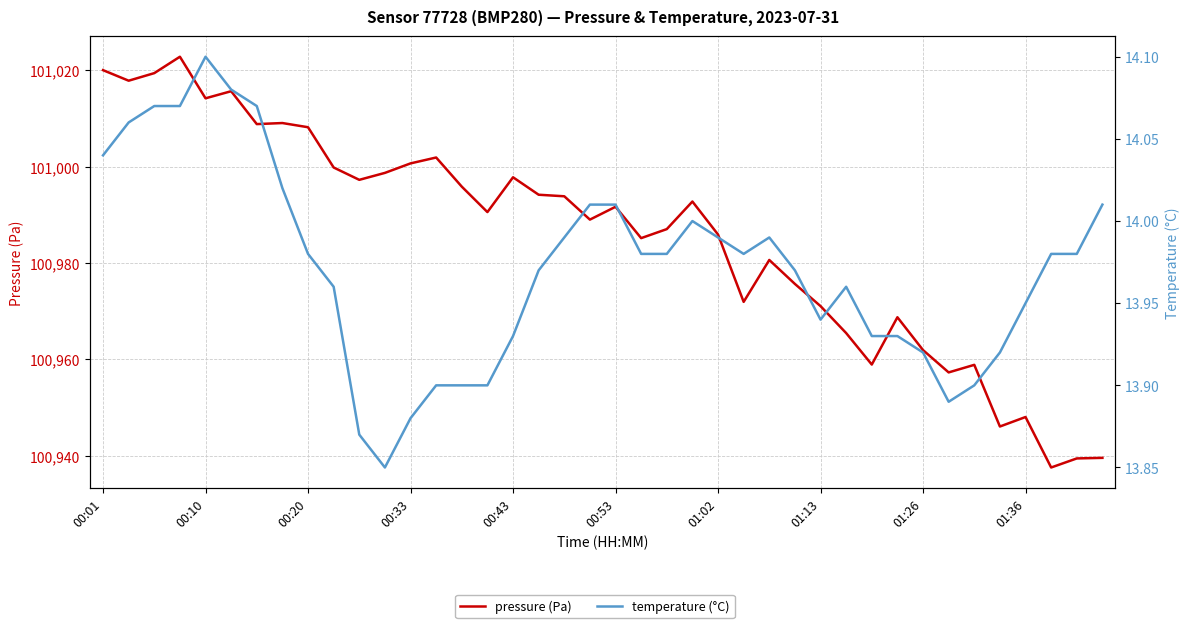

True or false: temperature has a value of 8.9 at 10.

False